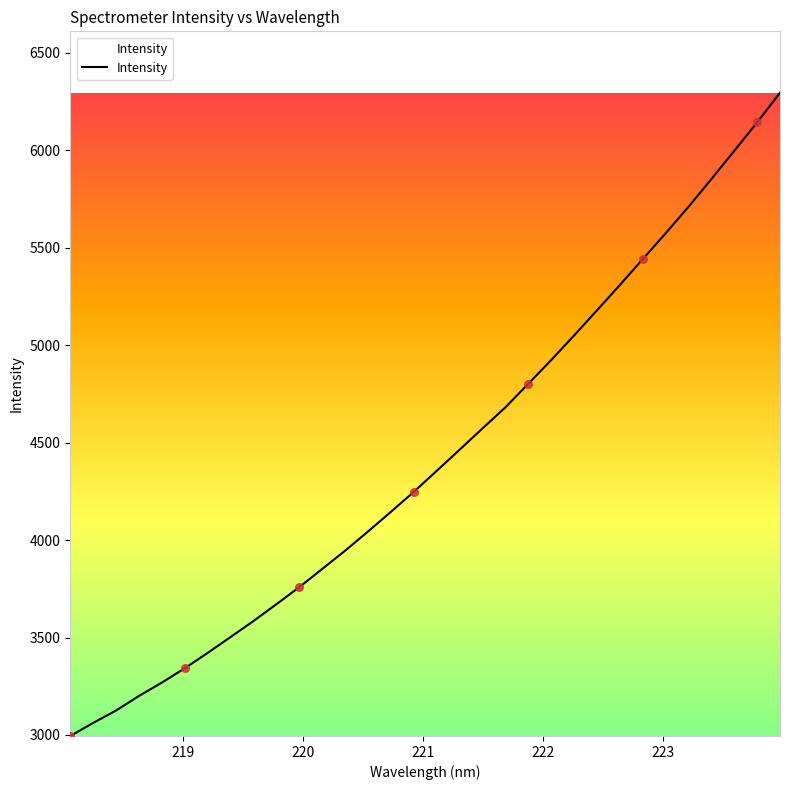

What is the maximum value shown in the chart?

6296.4